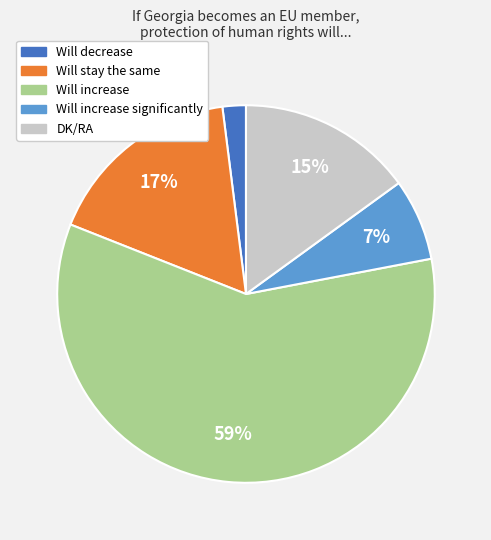

To the nearest percent, what is the difference between the largest and smallest slice percentages?

57%